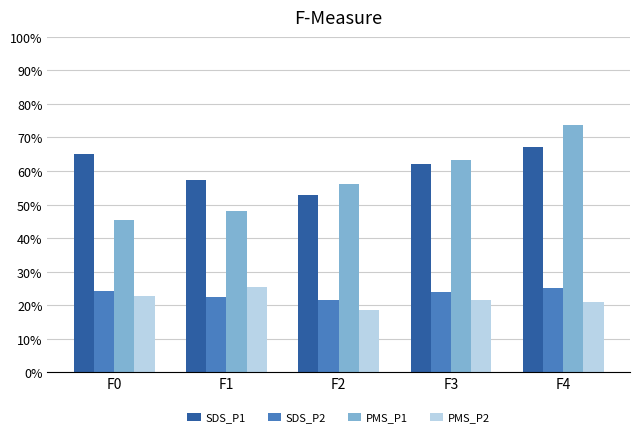

Is the value of PMS_P2 at F3 greater than the value of SDS_P1 at F2?

No